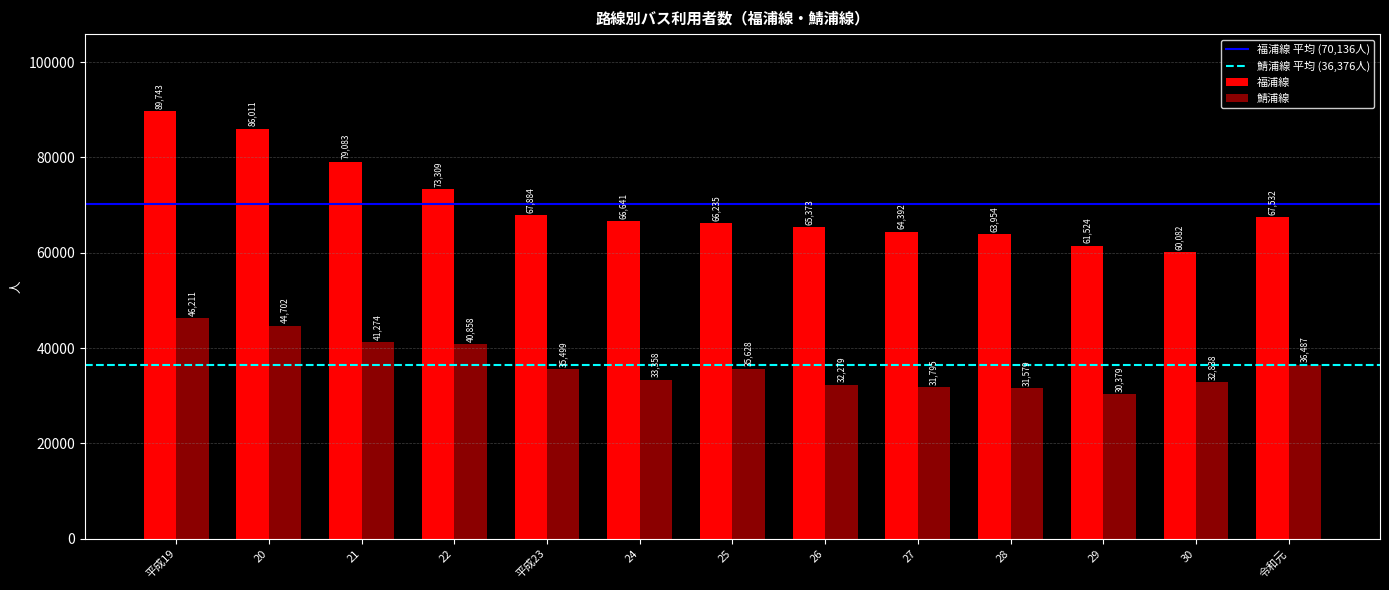

What is the sum of the 鯖浦線 values at 20 and 平成23?

80201